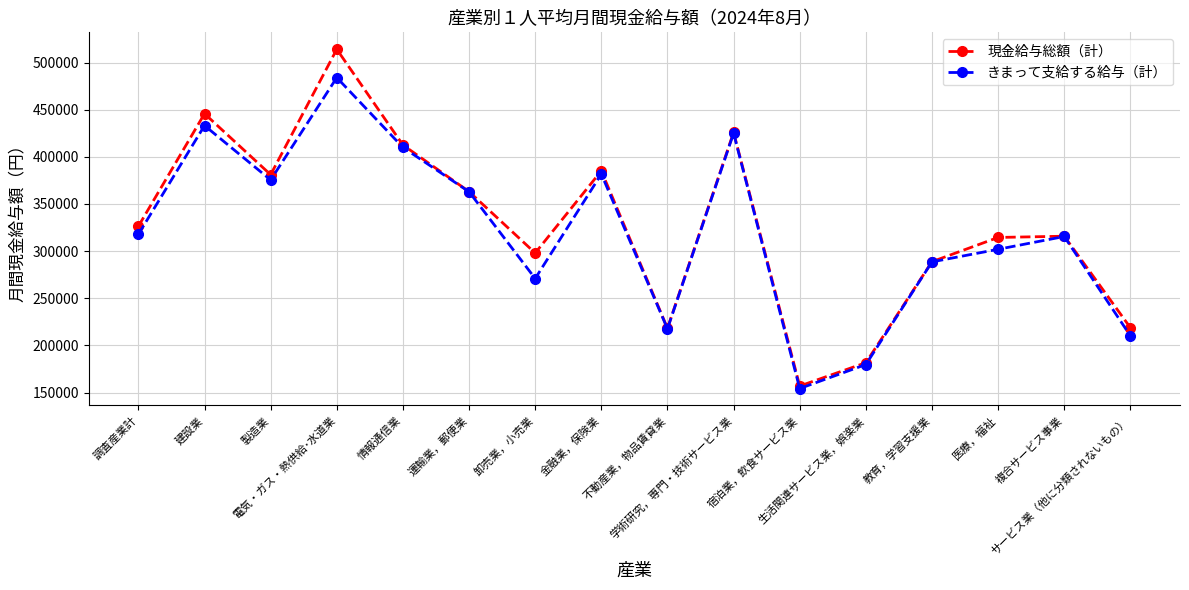

At which category does きまって支給する給与（計） reach its first local valley?

製造業